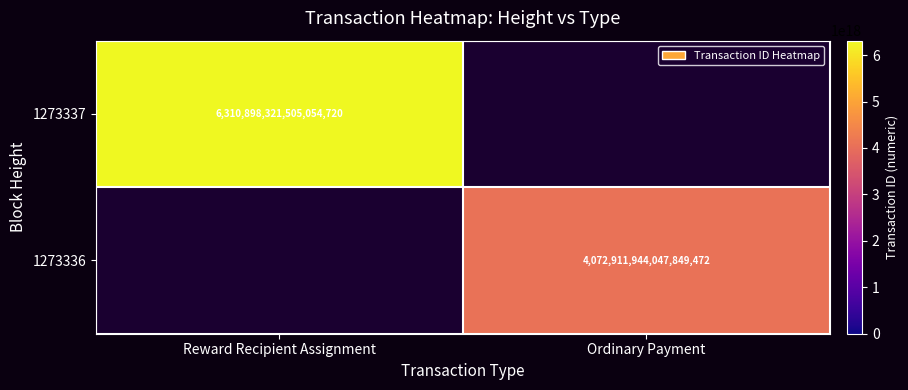

Is the value of 1273337 at Reward Recipient Assignment greater than the value of 1273336 at Ordinary Payment?

Yes